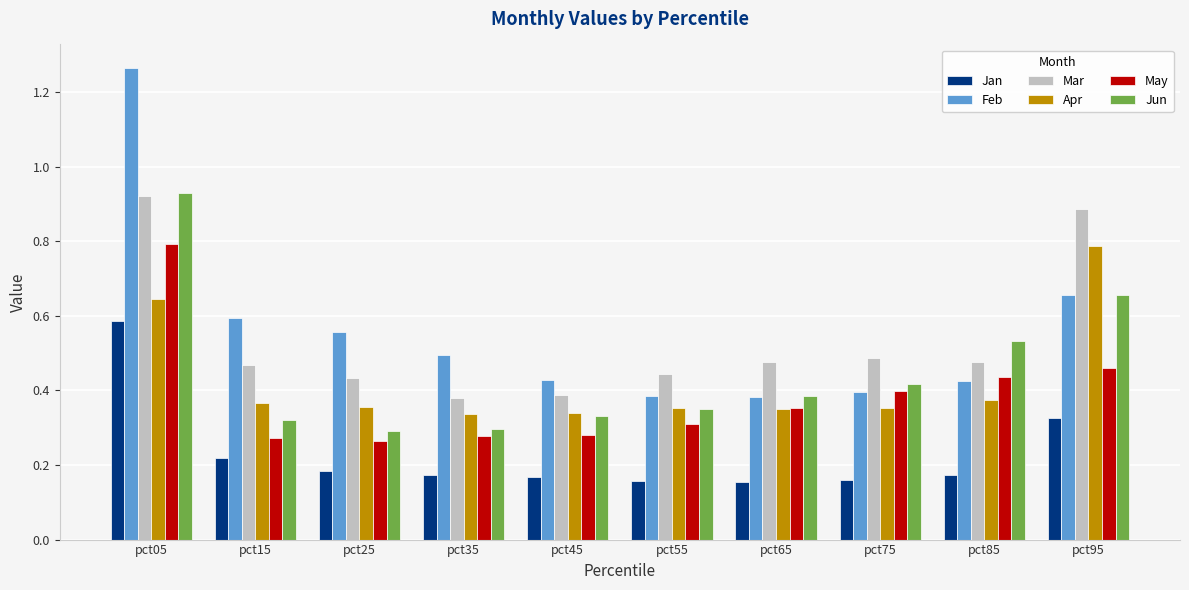

What is the total value across all series at pct35?

2.0